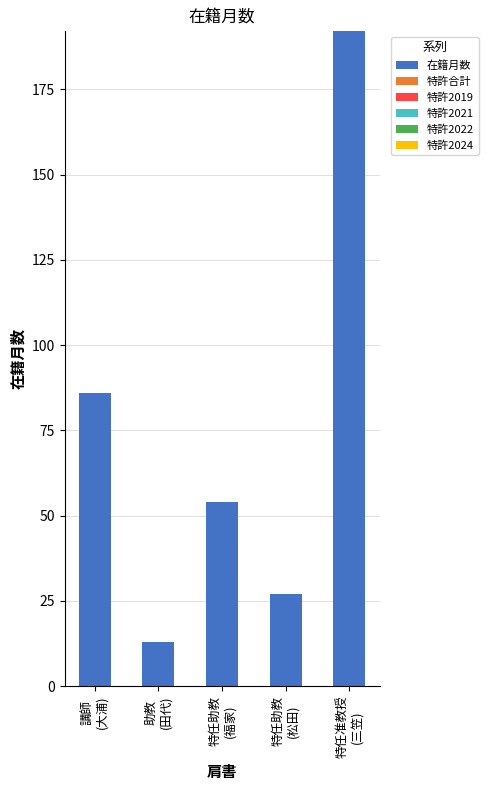

What is the difference between the maximum and minimum values?

179